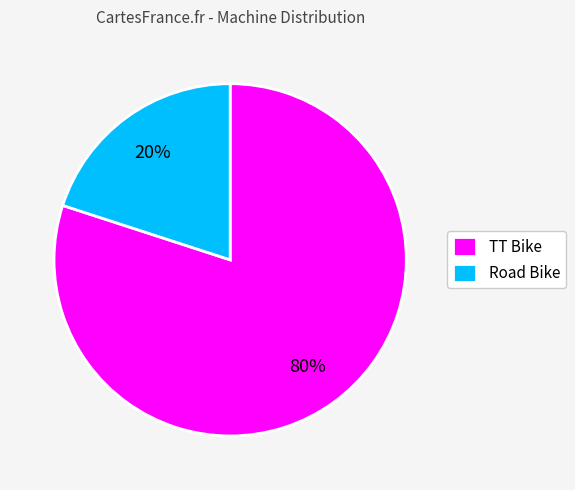

The Road Bike slice represents 20% of the pie. True or false?

True